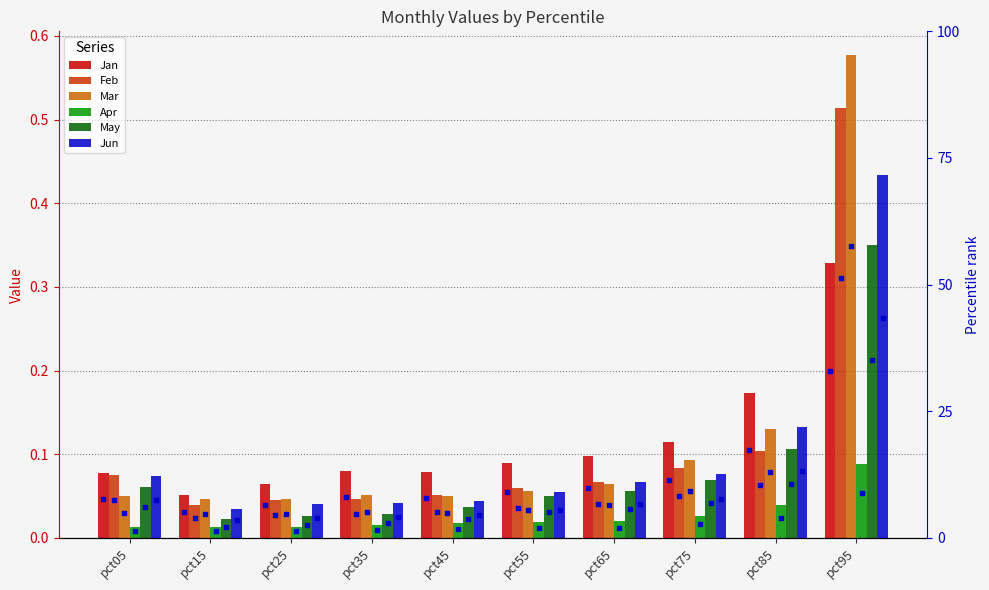

Which series reaches the minimum Y coordinate?

Apr